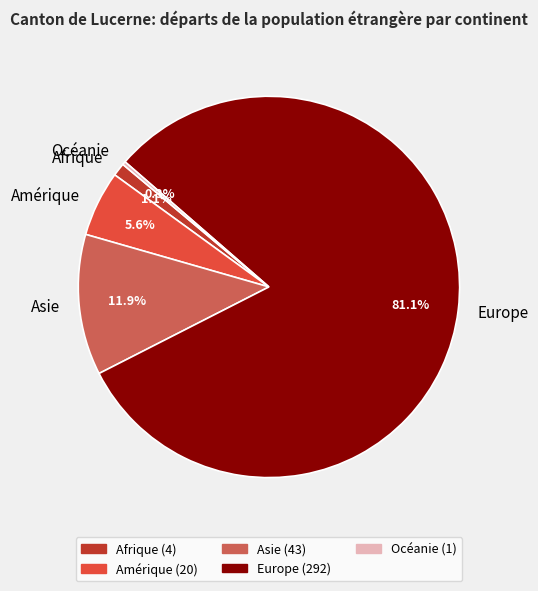

What portion of the pie excludes Europe?

18.9%